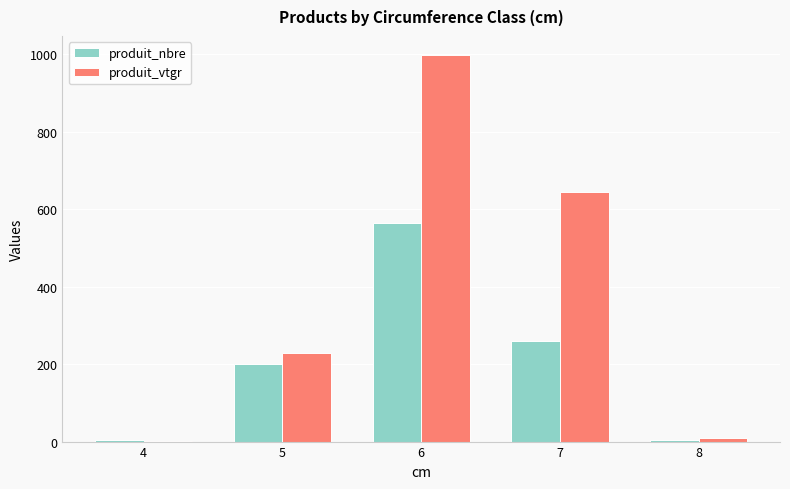

What is the maximum value for produit_nbre?

565.0